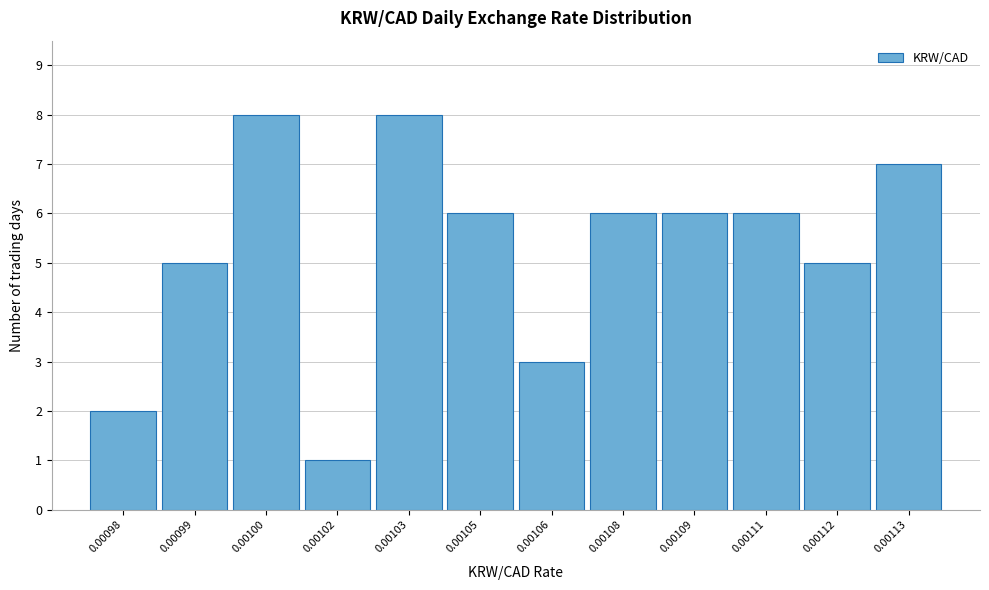

Reading right to left, what are all the values shown in this chart?

0.00113=7	0.00112=5	0.00111=6	0.00109=6	0.00108=6	0.00106=3	0.00105=6	0.00103=8	0.00102=1	0.00100=8	0.00099=5	0.00098=2